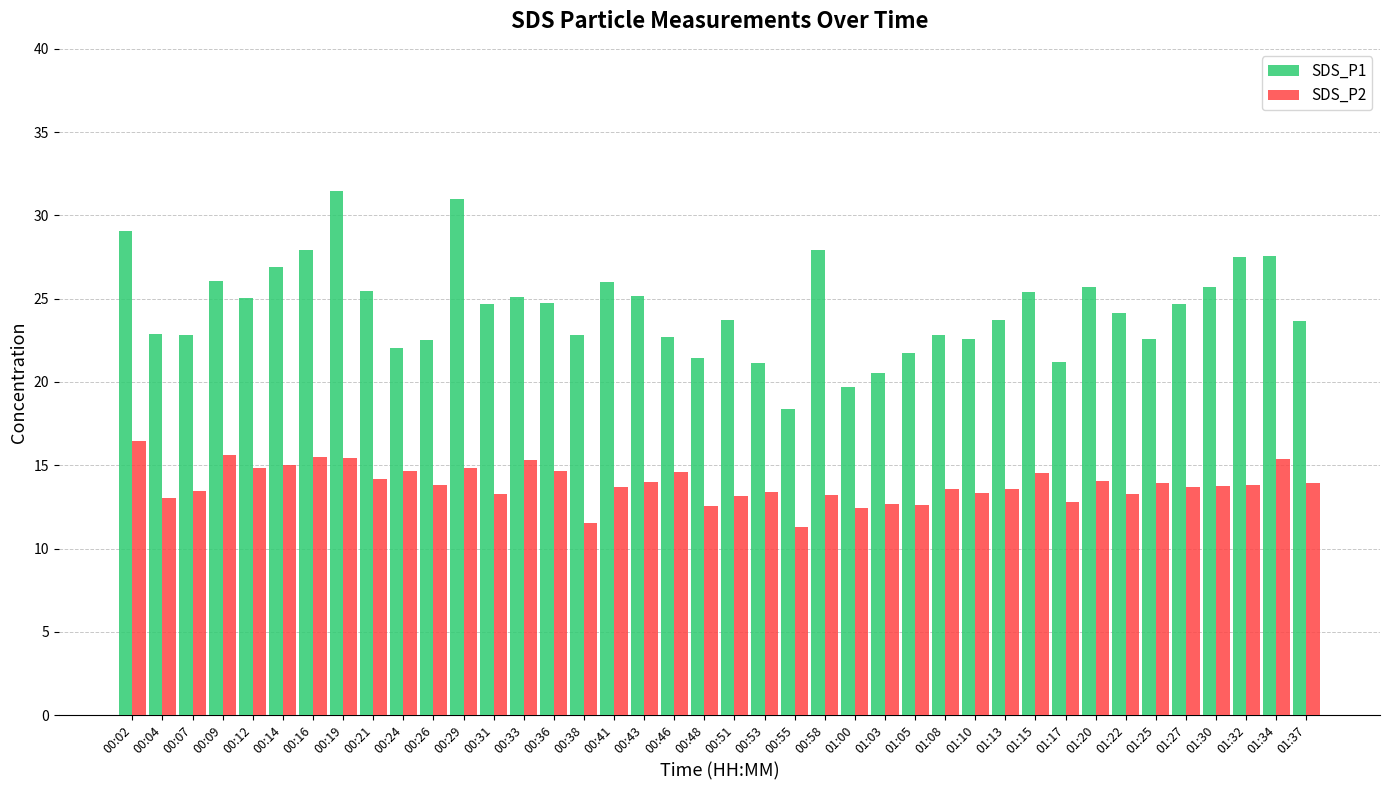

What is the total value across all series at 01:25?

36.5